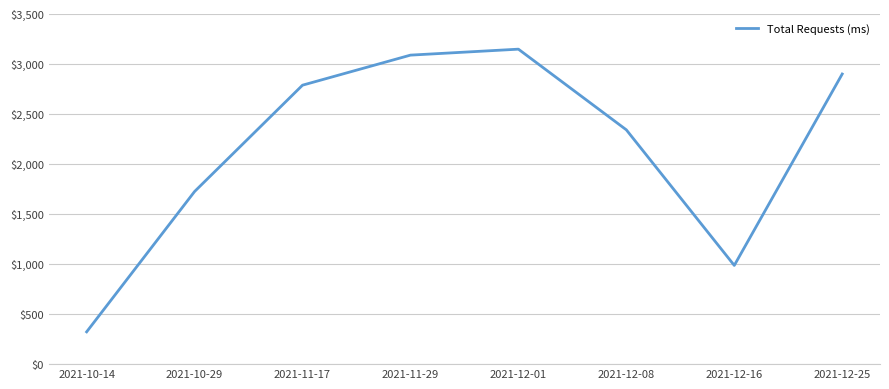

Rank the categories by value from highest to lowest.

2021-12-01, 2021-11-29, 2021-12-25, 2021-11-17, 2021-12-08, 2021-10-29, 2021-12-16, 2021-10-14